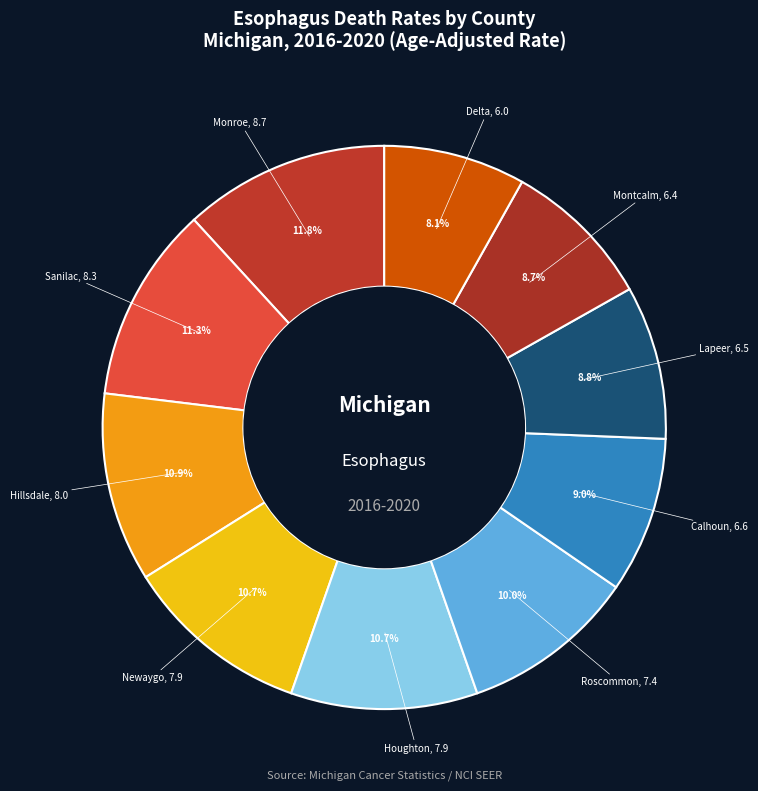

Rank the categories by value from highest to lowest.

Monroe County, Sanilac County, Hillsdale County, Newaygo County, Houghton County, Roscommon County, Calhoun County, Lapeer County, Montcalm County, Delta County